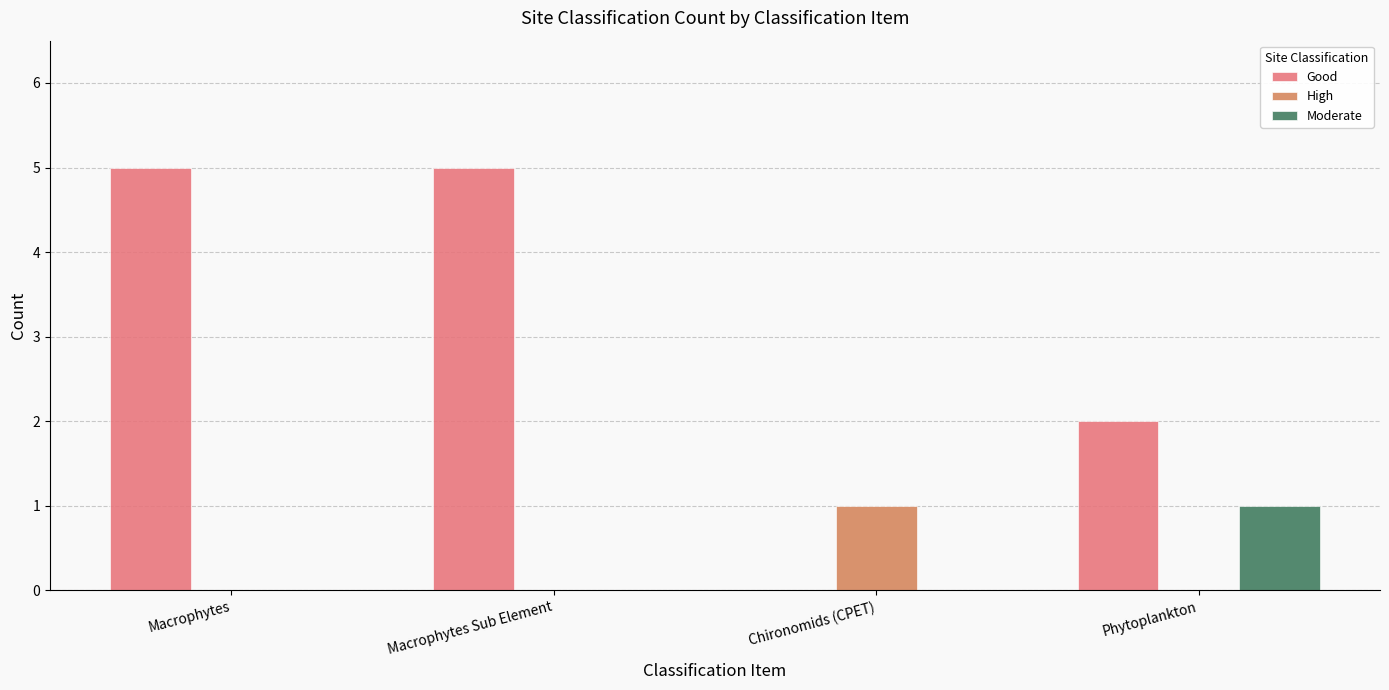

What is the sum of the Good values at Chironomids (CPET) and Macrophytes Sub Element?

5